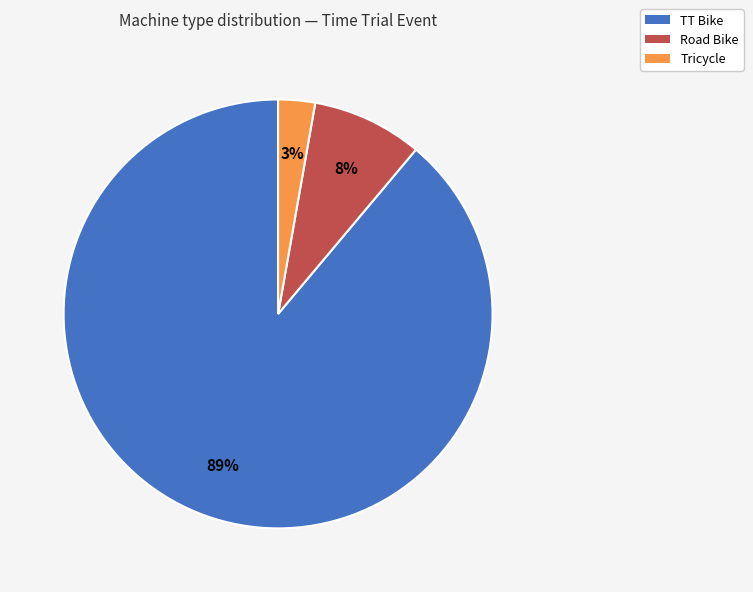

Is there any slice that represents more than half of the pie?

Yes